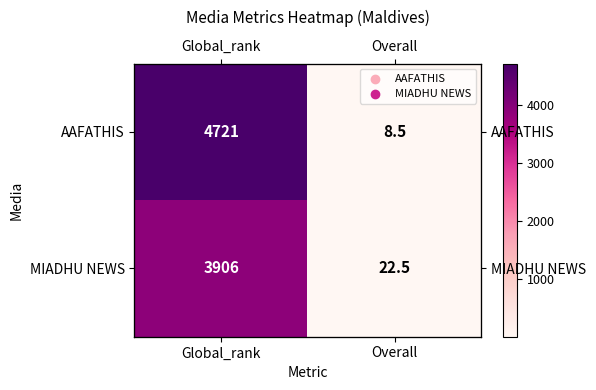

Read the AAFATHIS value at Overall.

8.5